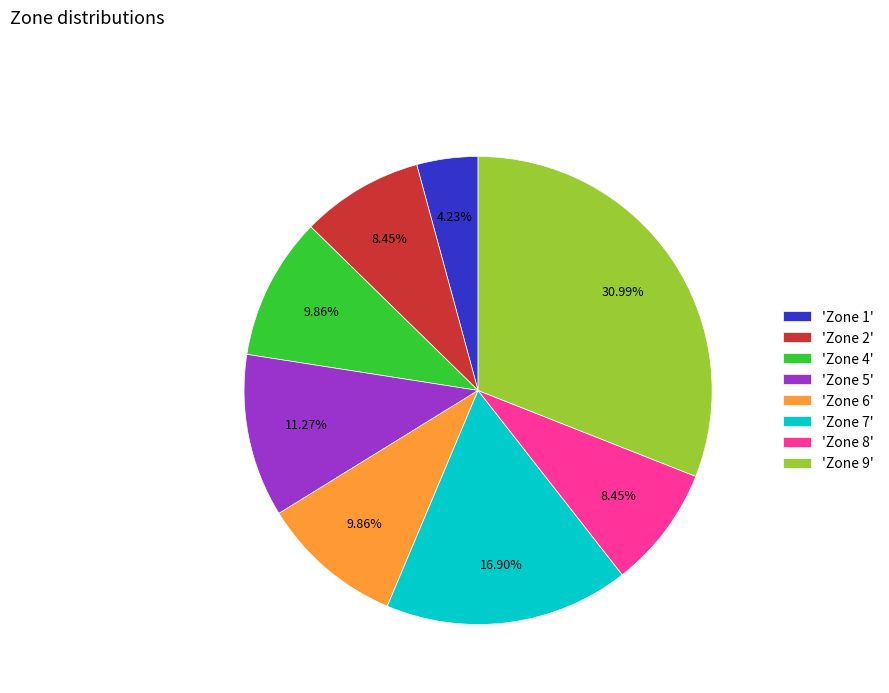

Is the sum of 'Zone 1' and 'Zone 8' greater than half?

No